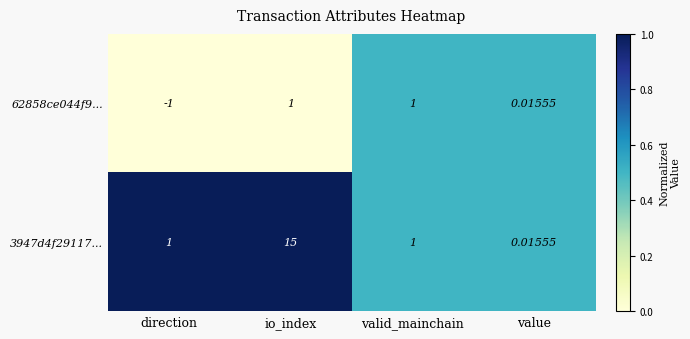

Which label corresponds to the smallest value in the chart?

direction